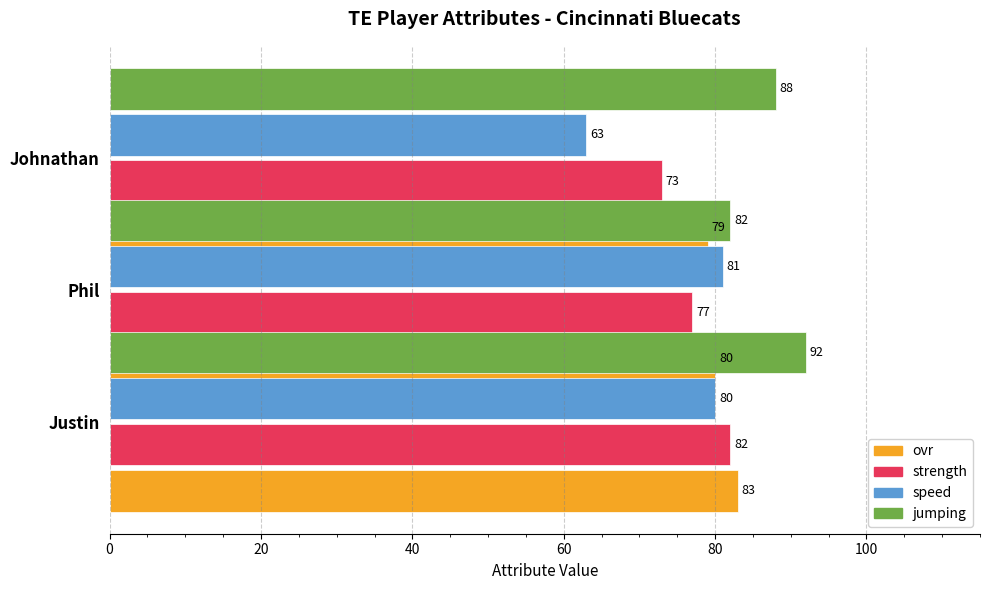

The value of speed at Johnathan is 33. True or false?

False